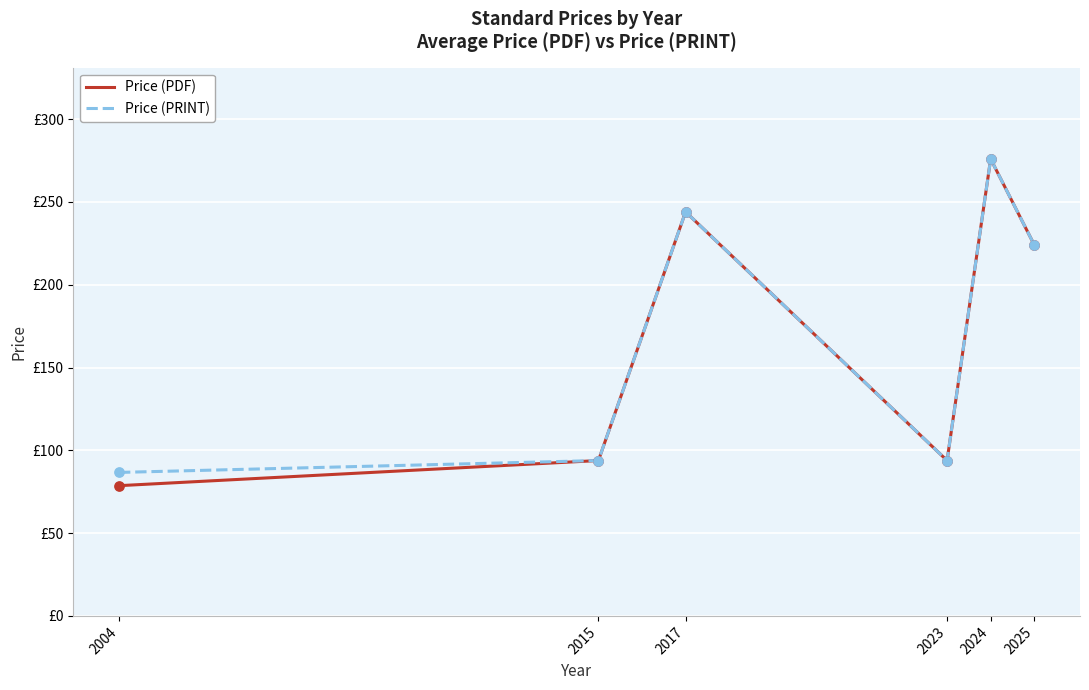

At how many categories does at least one series exceed 271?

1